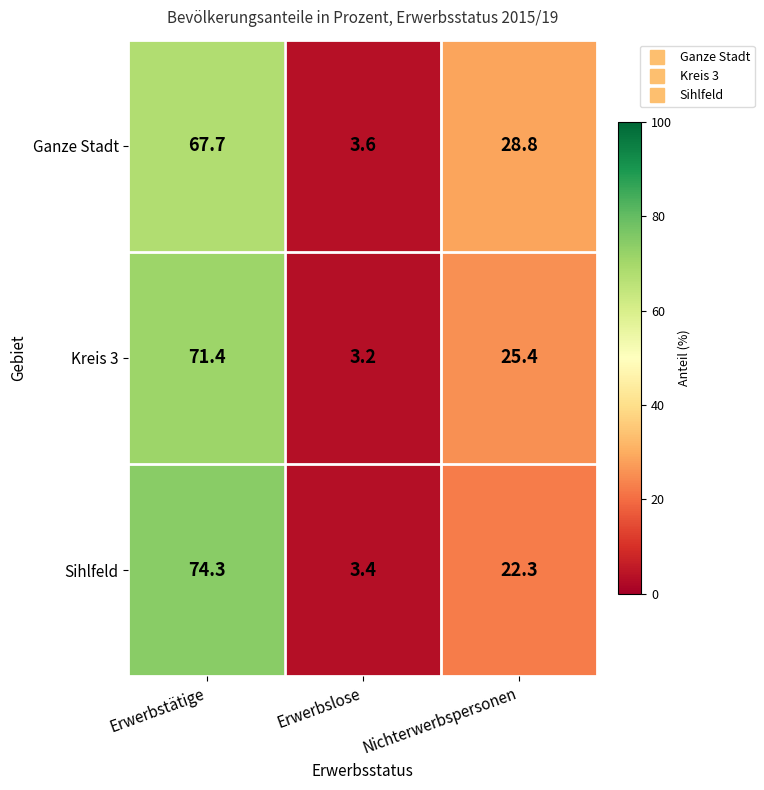

Rank the categories by Sihlfeld value from lowest to highest.

Erwerbslose, Nichterwerbspersonen, Erwerbstätige